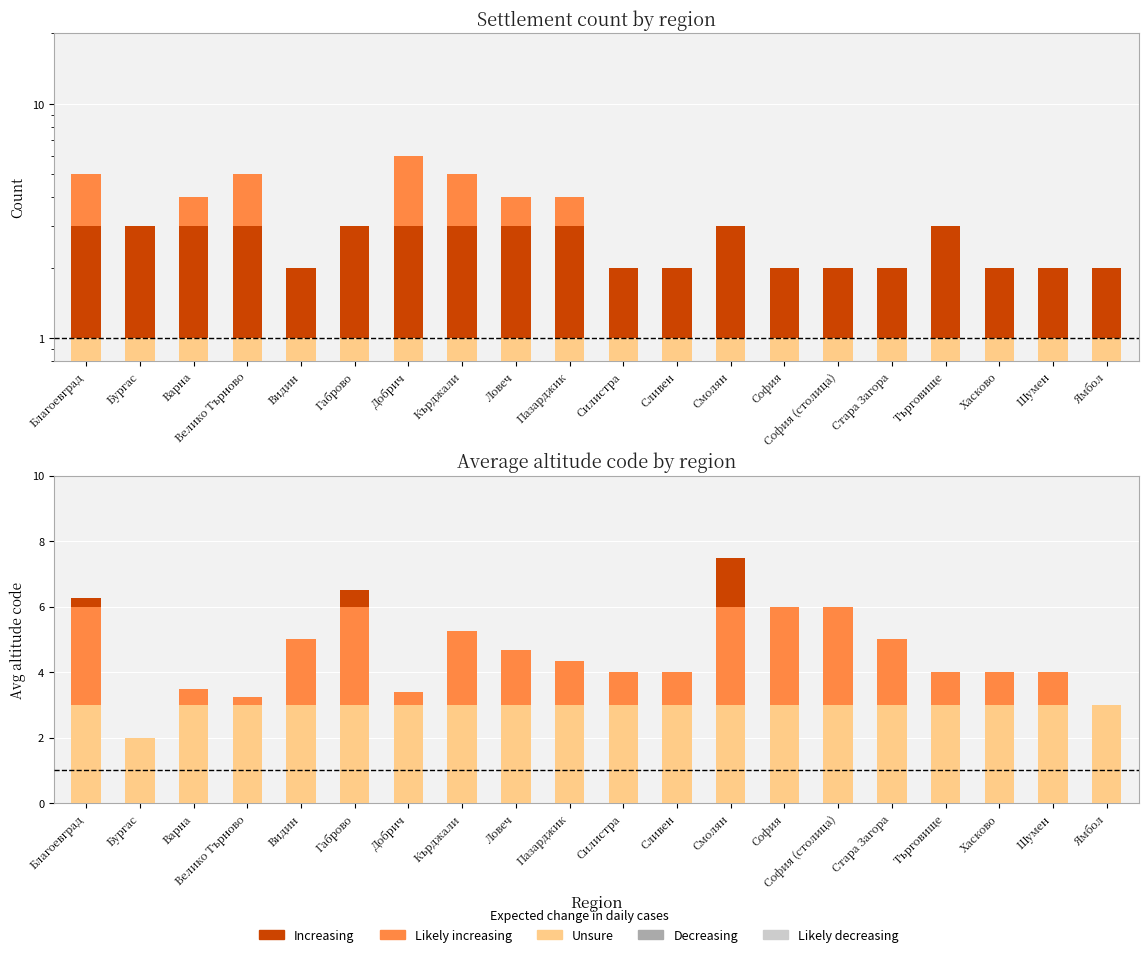

Is the value of Likely increasing at София greater than the value of Category at Добрич?

Yes